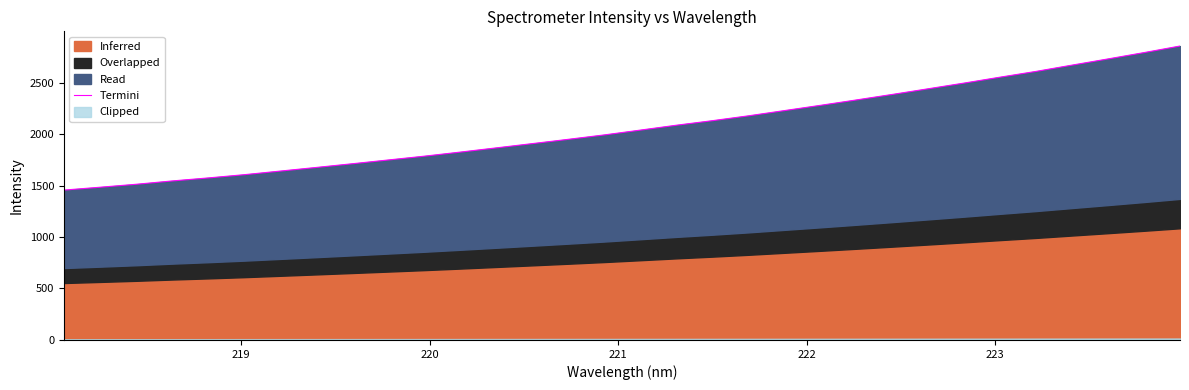

How many values are below 2038?

16